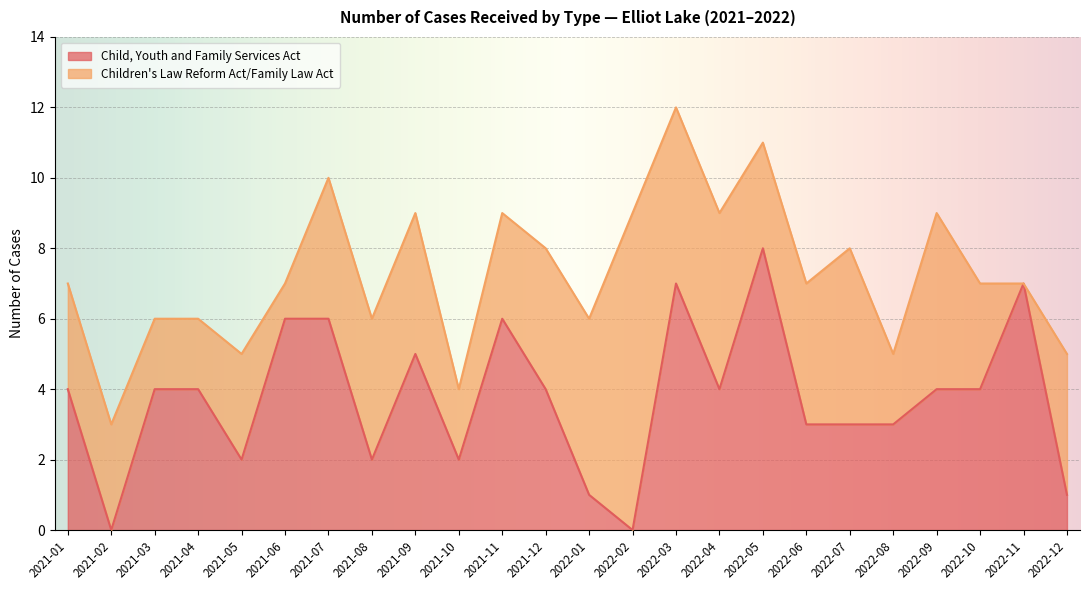

What is the maximum value for Child, Youth and Family Services Act?

8